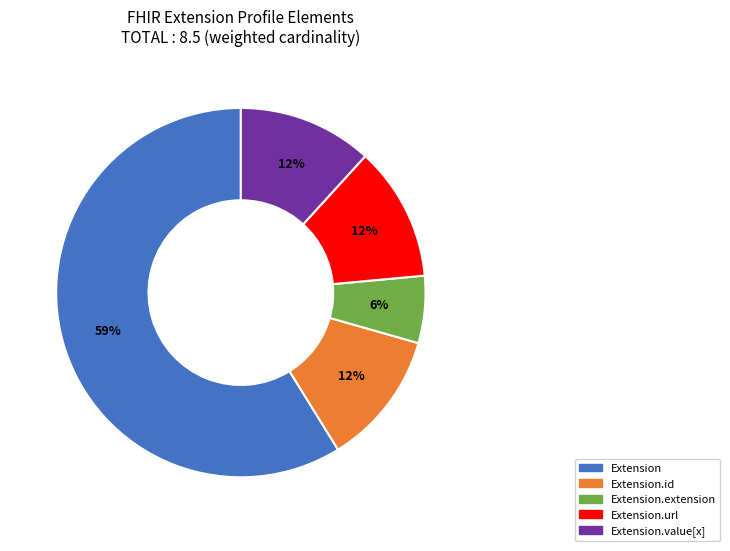

Is there any slice that represents more than half of the pie?

Yes